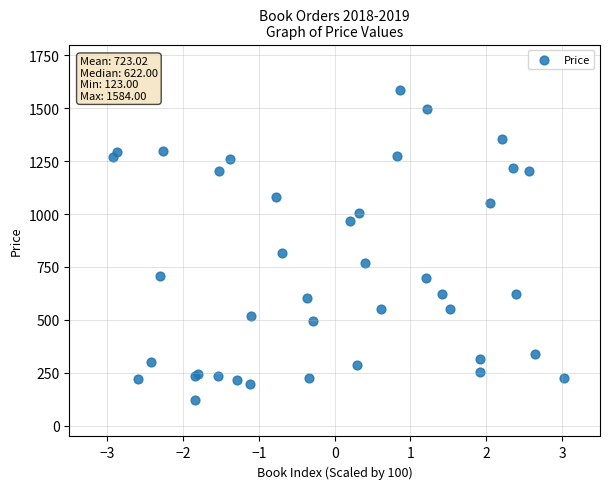

What Y value in the scatter plot is closest to 853?

817